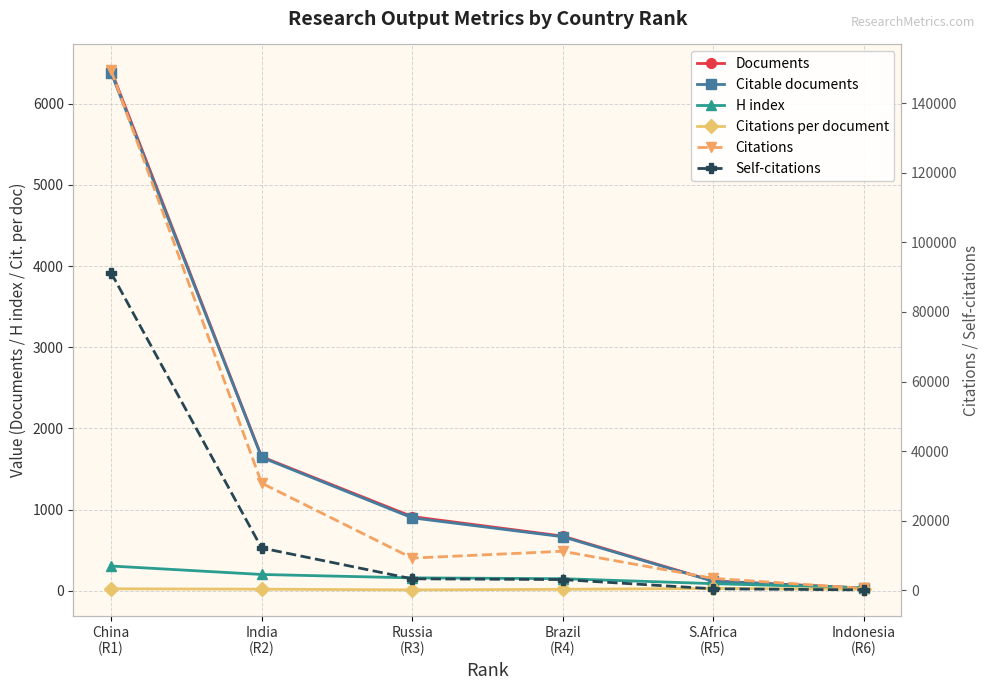

True or false: Self-citations and Documents intersect in this chart.

False